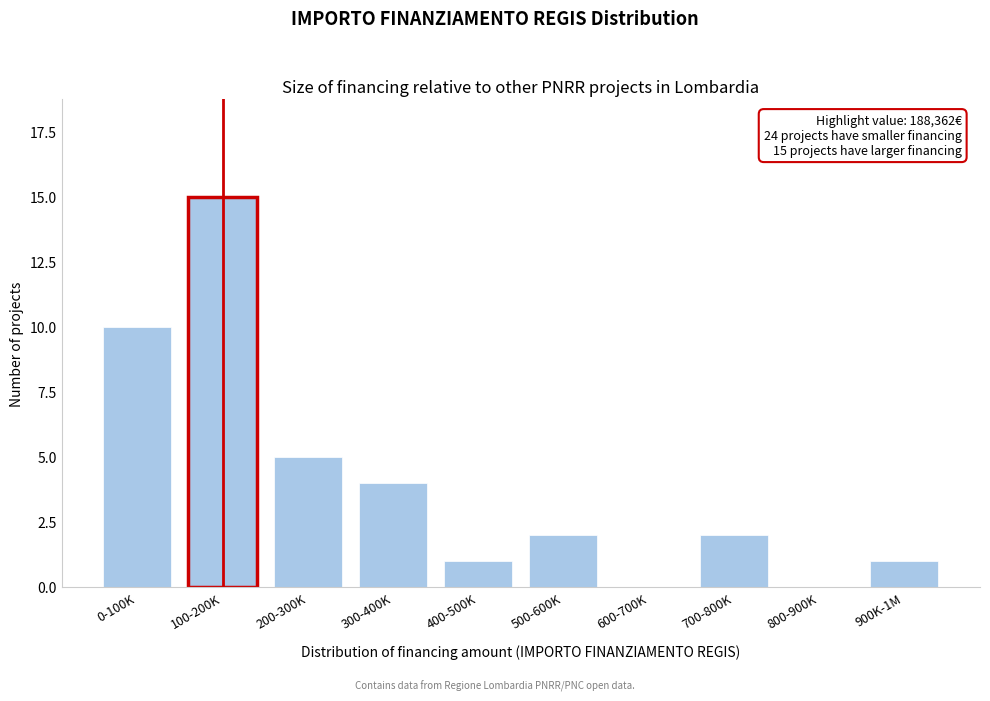

Reading right to left, transcribe all the data shown in this chart.

900K-1M=1	800-900K=0	700-800K=2	600-700K=0	500-600K=2	400-500K=1	300-400K=4	200-300K=5	100-200K=15	0-100K=10